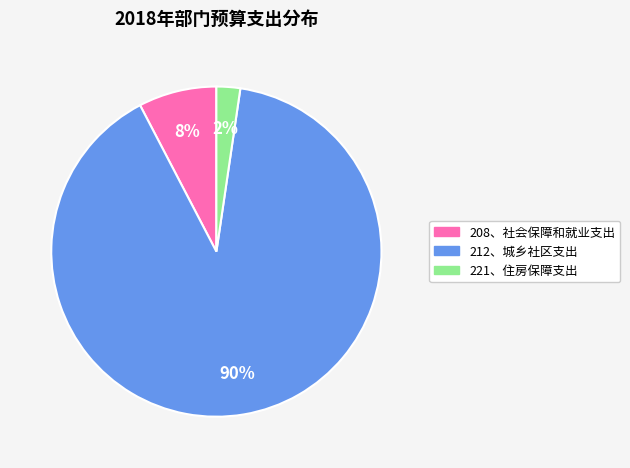

The 208、社会保障和就业支出 slice represents 1% of the pie. True or false?

False